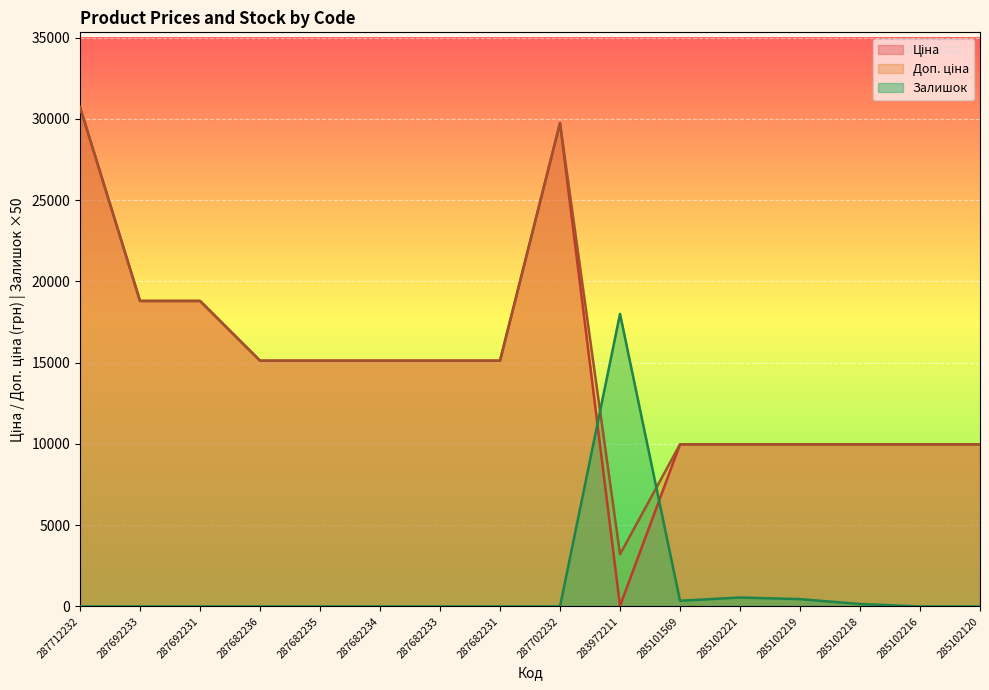

Reading left to right, list all the values displayed in this chart.

Ціна: 287712232=30717.1	287692233=18796.8	287692231=18796.8	287682236=15120.0	287682235=15120.0	287682234=15120.0	287682233=15120.0	287682231=15120.0	287702232=29747.2	283972211=32.0	285101569=9975.0	285102221=9975.0	285102219=9975.0	285102218=9975.0	285102216=9975.0	285102120=9975.0
Доп. ціна: 287712232=30717.1	287692233=18796.8	287692231=18796.8	287682236=15120.0	287682235=15120.0	287682234=15120.0	287682233=15120.0	287682231=15120.0	287702232=29747.2	283972211=3205.0	285101569=9975.0	285102221=9975.0	285102219=9975.0	285102218=9975.0	285102216=9975.0	285102120=9975.0
Залишок: 287712232=0.0	287692233=0.0	287692231=0.0	287682236=0.0	287682235=0.0	287682234=0.0	287682233=0.0	287682231=0.0	287702232=0.0	283972211=18000.0	285101569=350.0	285102221=550.0	285102219=450.0	285102218=150.0	285102216=0.0	285102120=0.0